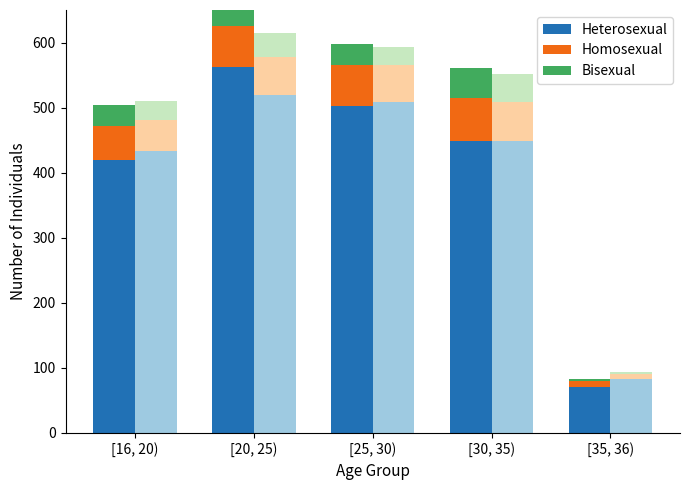

What is the value of the Bisexual bar at the 1st from the left?

33